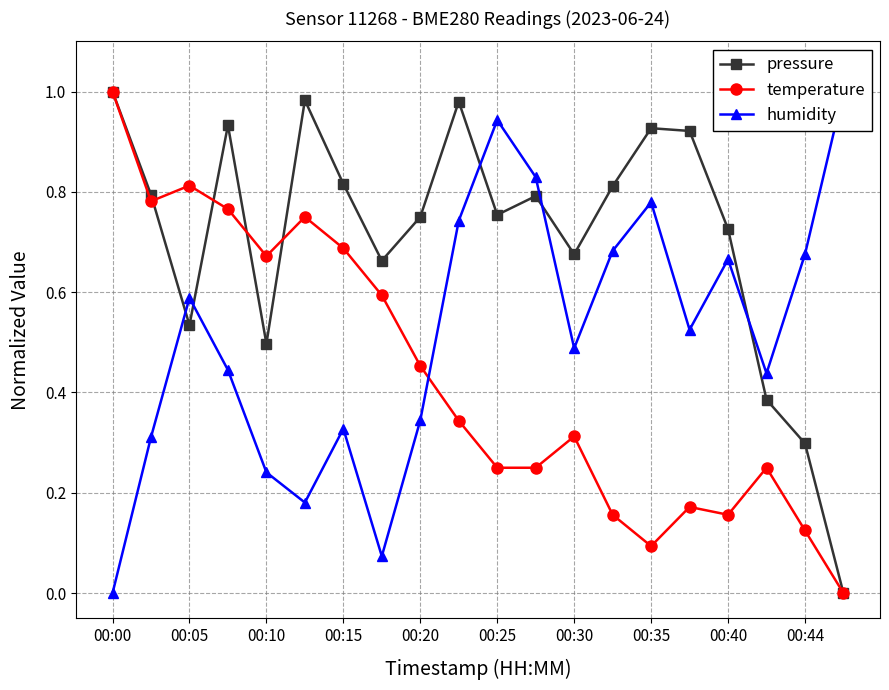

The temperature series shows 0.5 at 00:30. True or false?

False